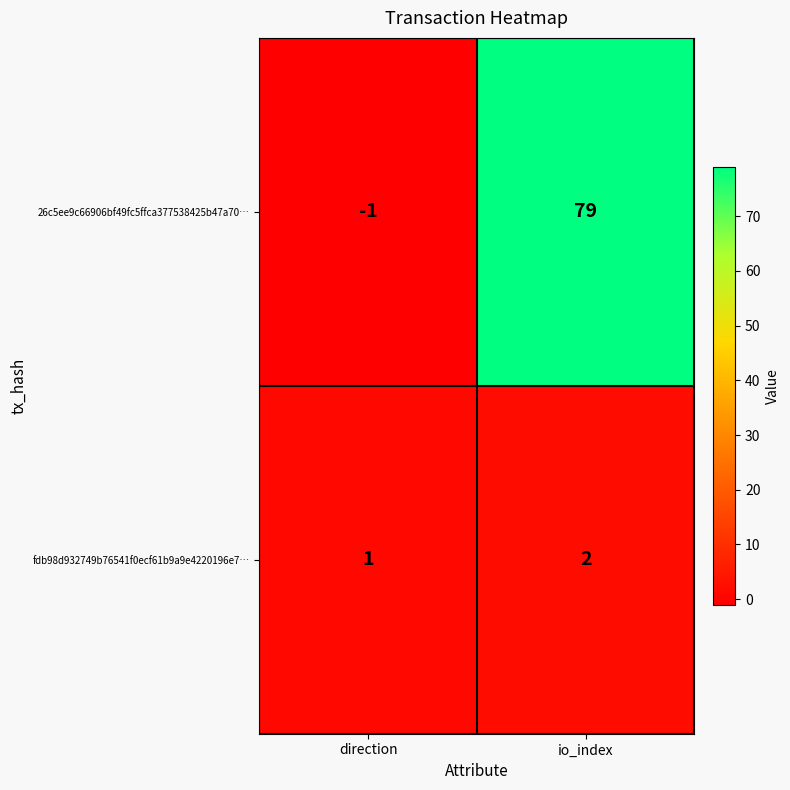

Reading left to right, extract all data points from this chart.

26c5ee9c66906bf49fc5ffca377538425b47a70…: direction=-1	io_index=79
fdb98d932749b76541f0ecf61b9a9e4220196e7…: direction=1	io_index=2